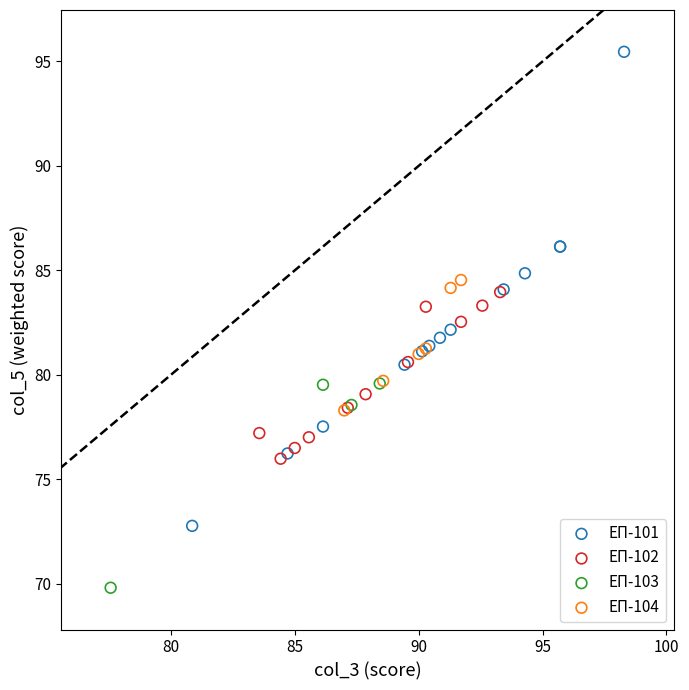

Which series reaches the maximum Y coordinate?

ЕП-101